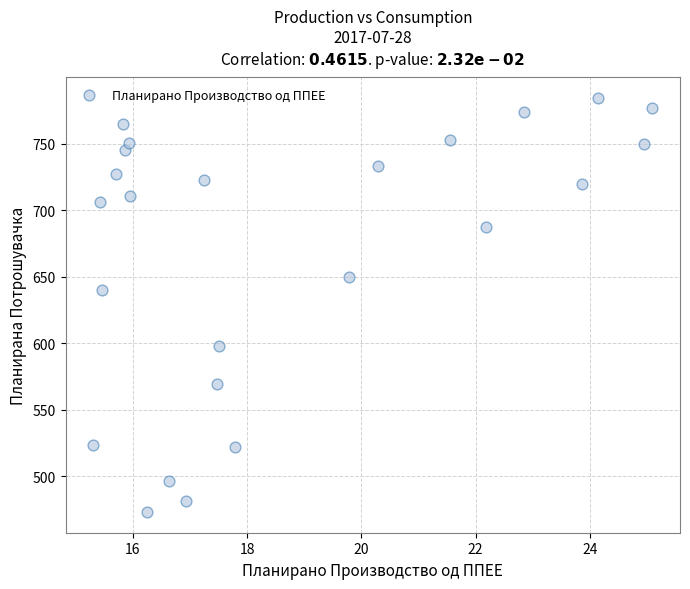

What is the range of Y values (max minus min)?

311.2